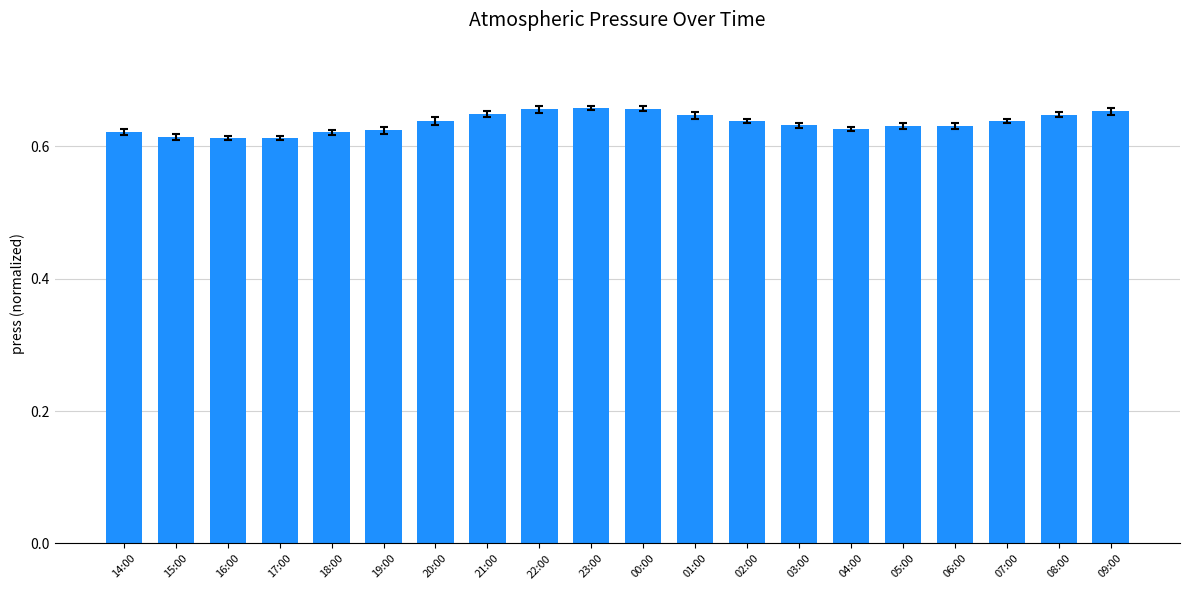

What is the label of the 4th bar from the right?

06:00